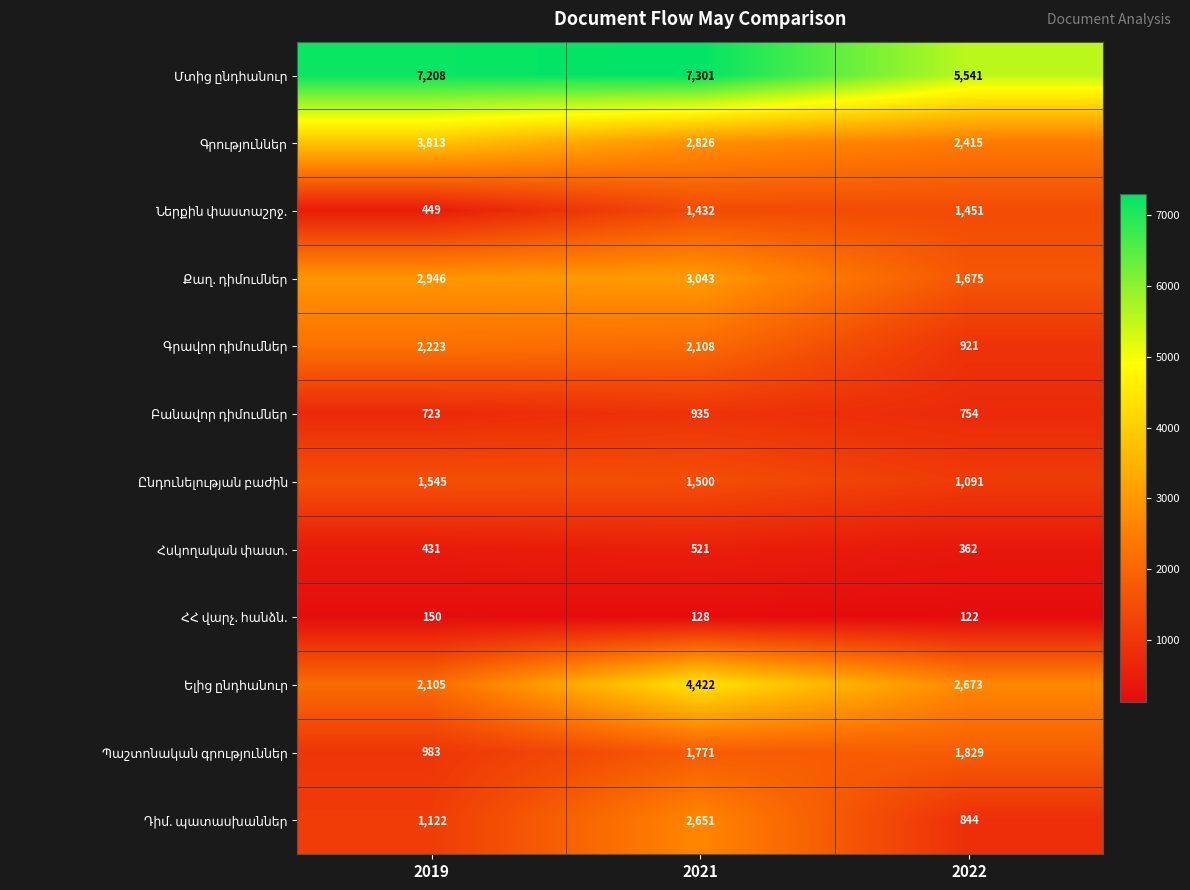

What is the spread (max minus min) of values at 2021?

7173